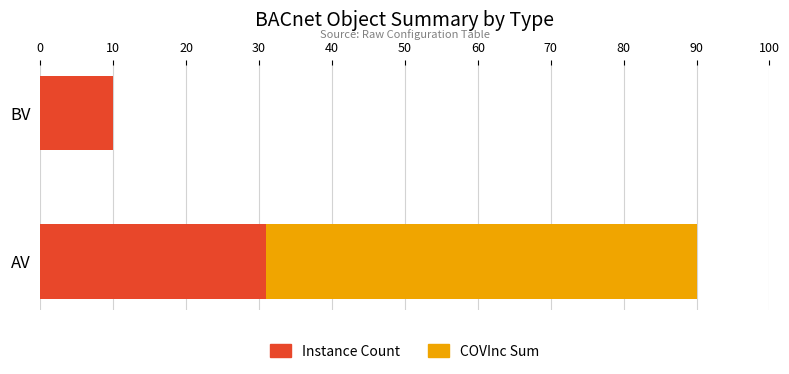

True or false: Instance Count has a value of 5 at BV.

False